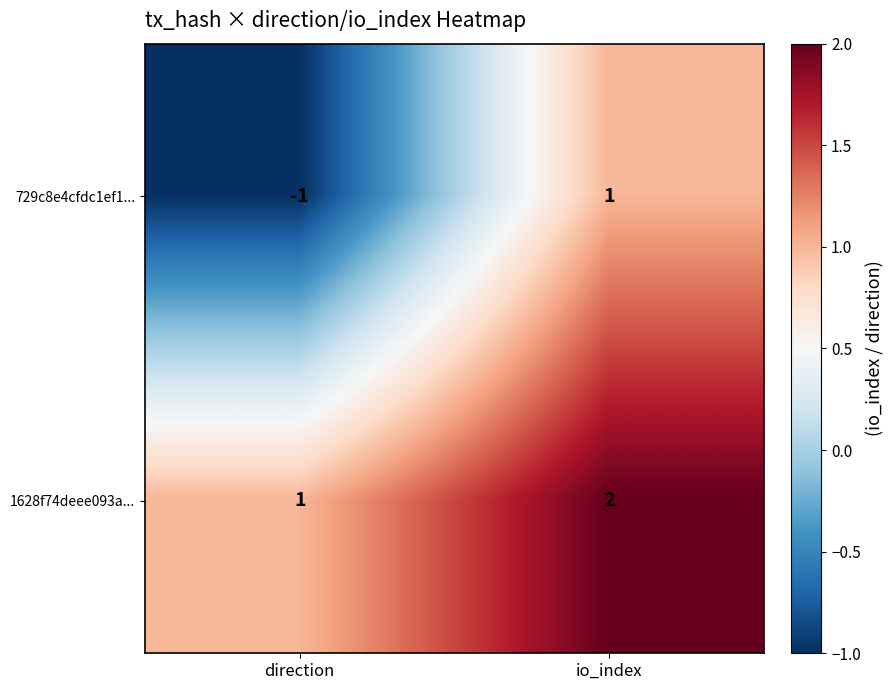

Where is 1628f74deee093a... nearest to the value 1?

direction